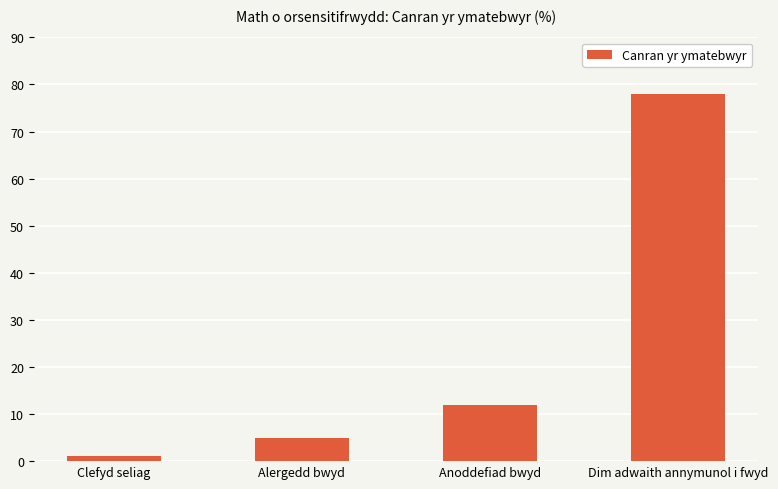

Reading left to right, extract all data points from this chart.

Clefyd seliag=1	Alergedd bwyd=5	Anoddefiad bwyd=12	Dim adwaith annymunol i fwyd=78